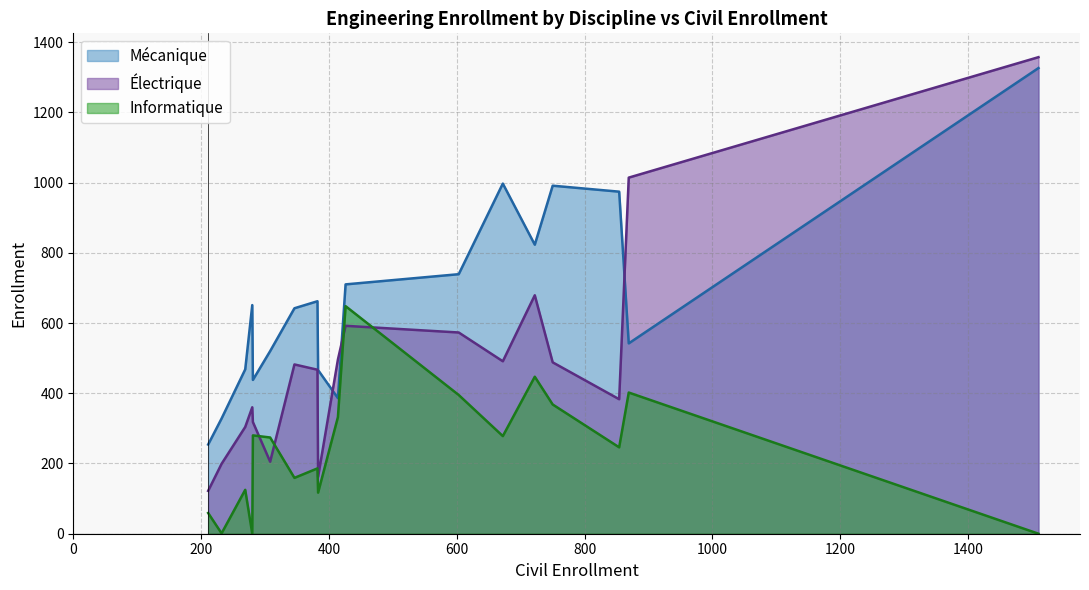

Reading left to right, what are all the values shown in this chart?

Mécanique: Alberta=997	Calgary=651	Carleton=542	Concordia=974	ÉTS=1326	Laval=466	Manitoba=468	McGill=642	McMaster=662	Ottawa=739	Polytechnique=991	Queen's=520	Ryerson=823	Toronto=710	UBC=386	UNB=328	Saskatchewan=254	Sherbrooke=438
Électrique: Alberta=491	Calgary=360	Carleton=1014	Concordia=383	ÉTS=1357	Laval=162	Manitoba=304	McGill=482	McMaster=467	Ottawa=573	Polytechnique=488	Queen's=205	Ryerson=679	Toronto=592	UBC=496	UNB=199	Saskatchewan=122	Sherbrooke=318
Informatique: Alberta=278	Calgary=0	Carleton=402	Concordia=246	ÉTS=0	Laval=117	Manitoba=125	McGill=159	McMaster=186	Ottawa=395	Polytechnique=368	Queen's=274	Ryerson=447	Toronto=648	UBC=332	UNB=1	Saskatchewan=59	Sherbrooke=280